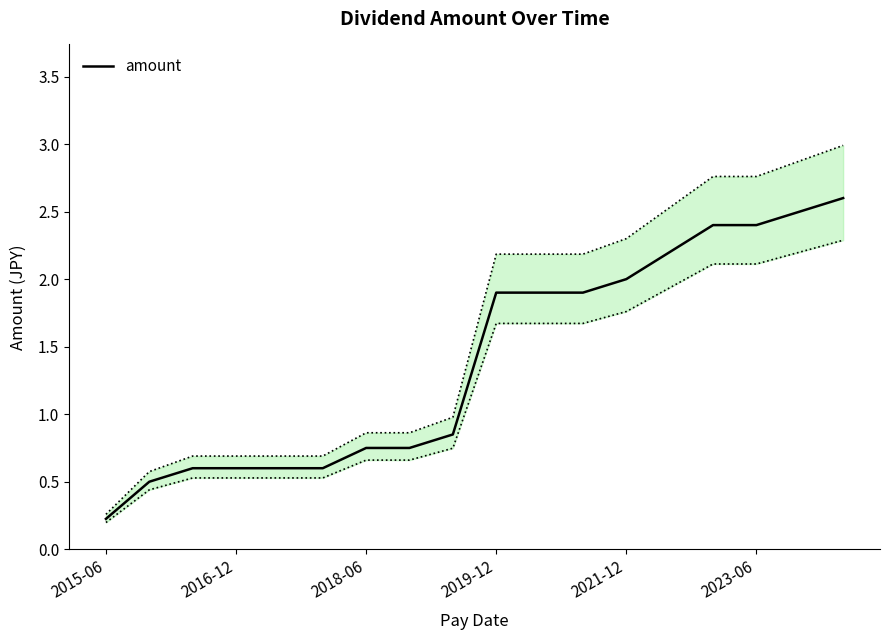

The value of amount at 2016-12 is 0.6. True or false?

True